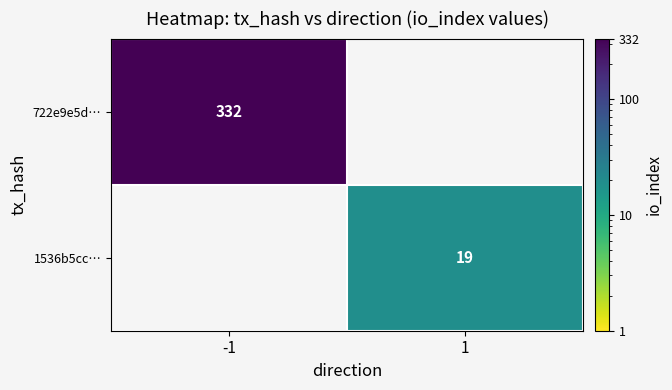

How many series are shown in this chart?

2